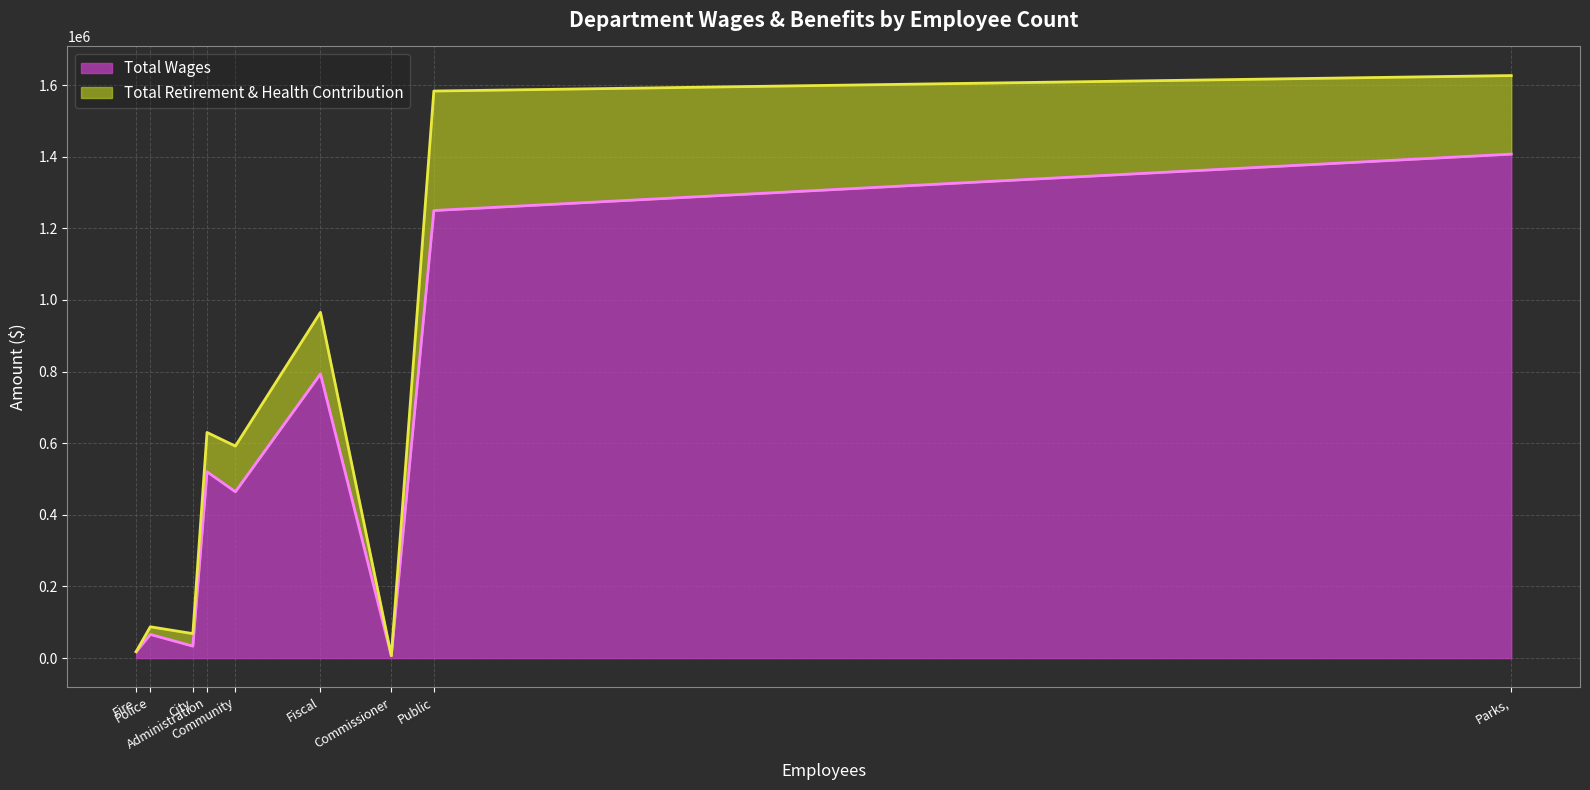

Is it true that Total Wages equals 538278 at Fiscal & Support Services?

False